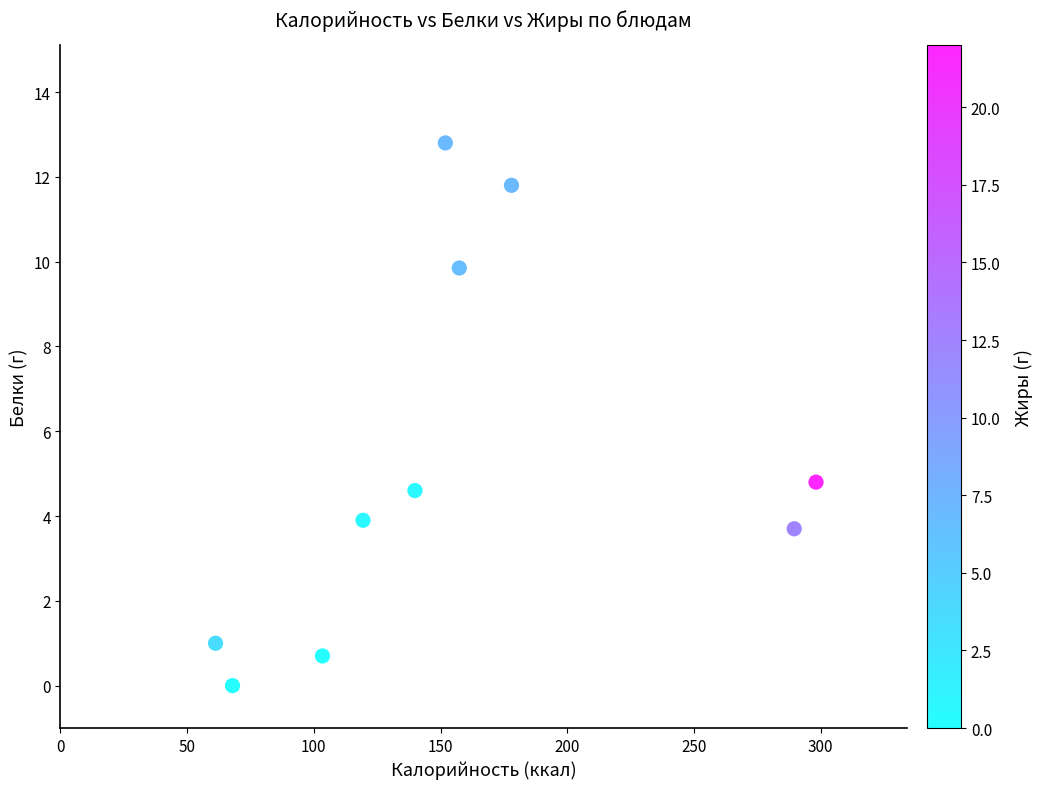

What Y value in the scatter plot is closest to 6?

4.8